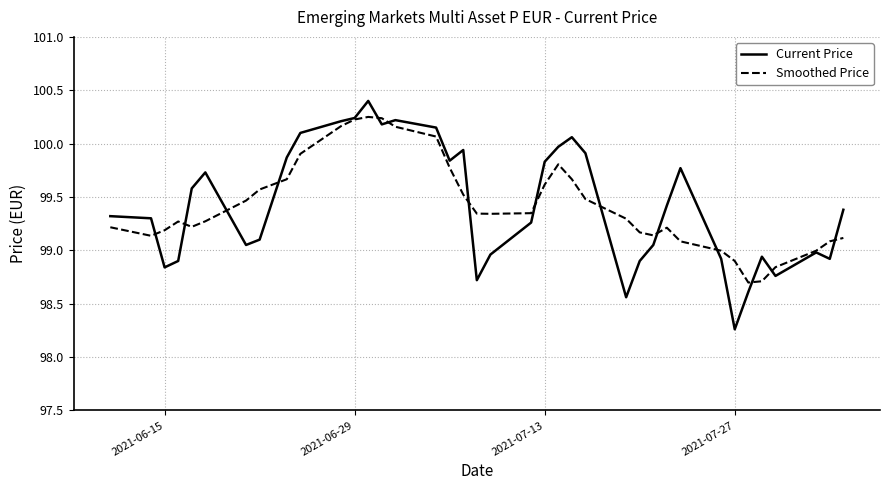

What is the greatest value displayed?

100.4